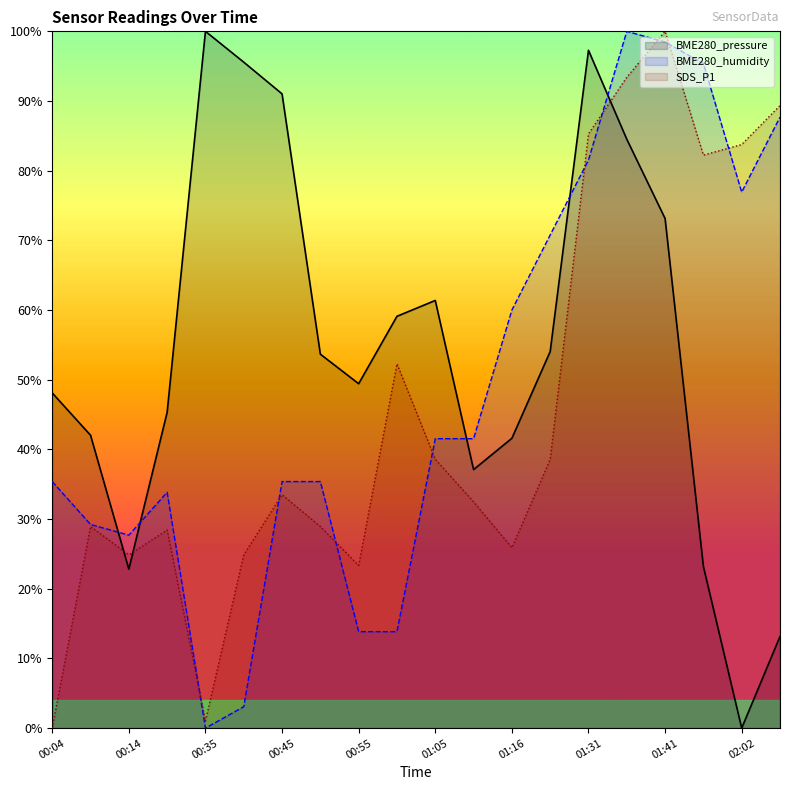

What is the maximum value for BME280_pressure?

100.0